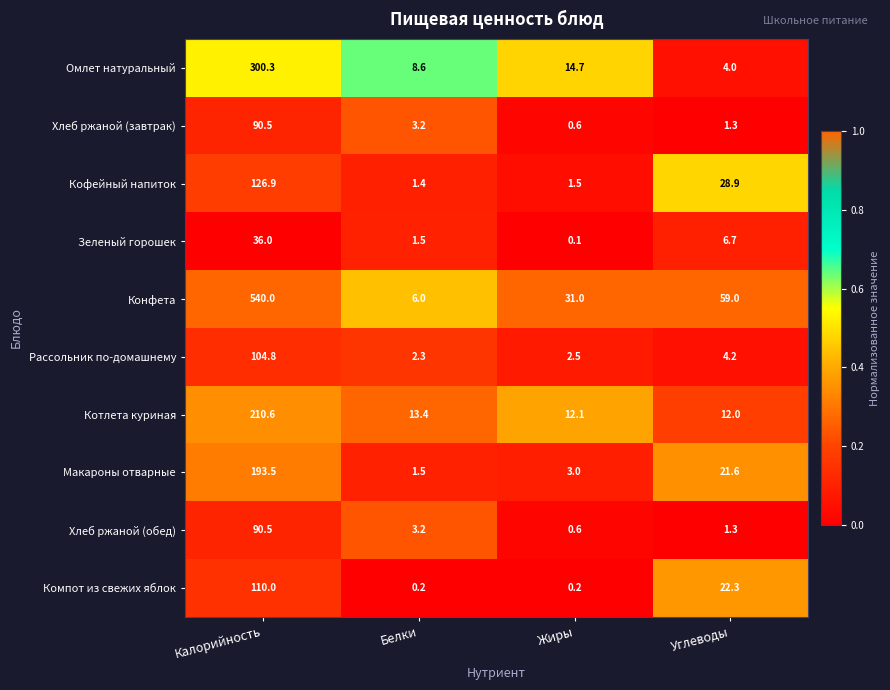

The Хлеб ржаной (обед) series shows 5.4 at Белки. True or false?

False